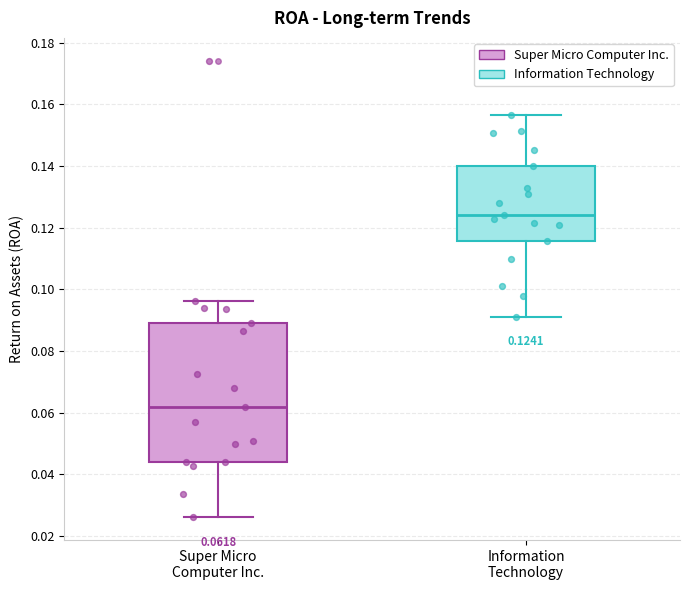

Which box has the lowest median line?

Super Micro Computer Inc.